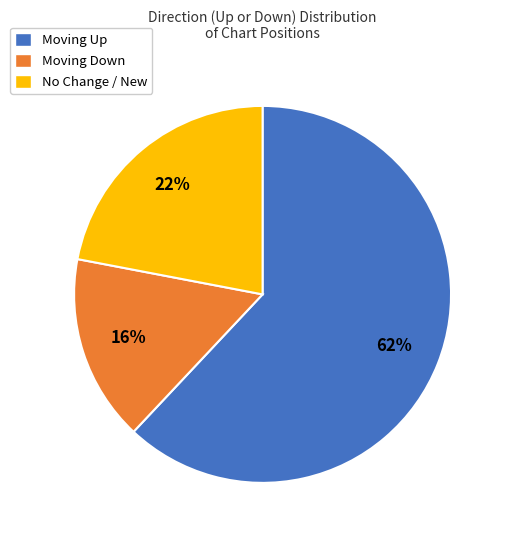

Is it true that No Change / New is 22% of the pie?

True